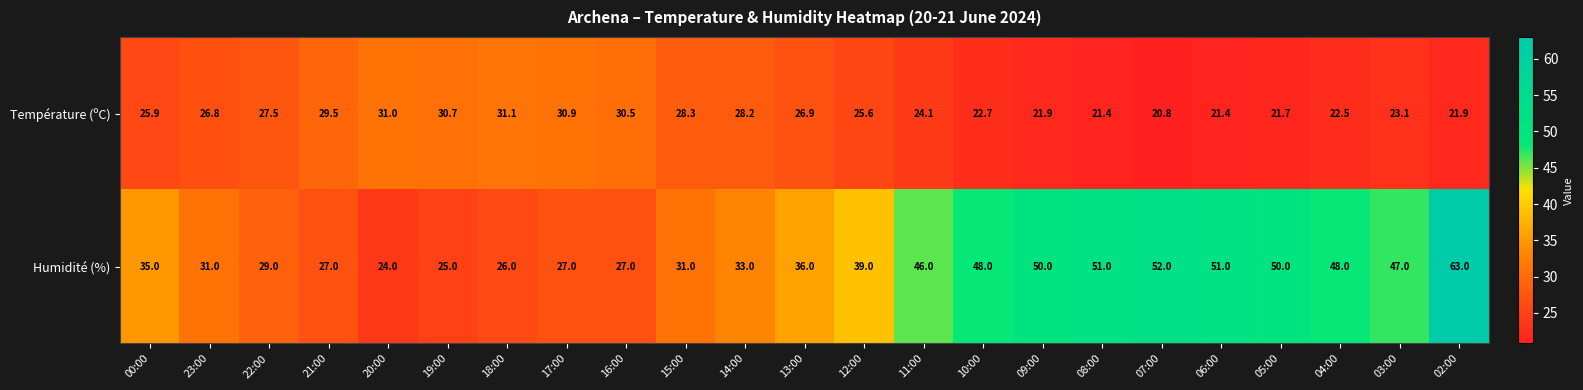

How many data points does each series have?

23